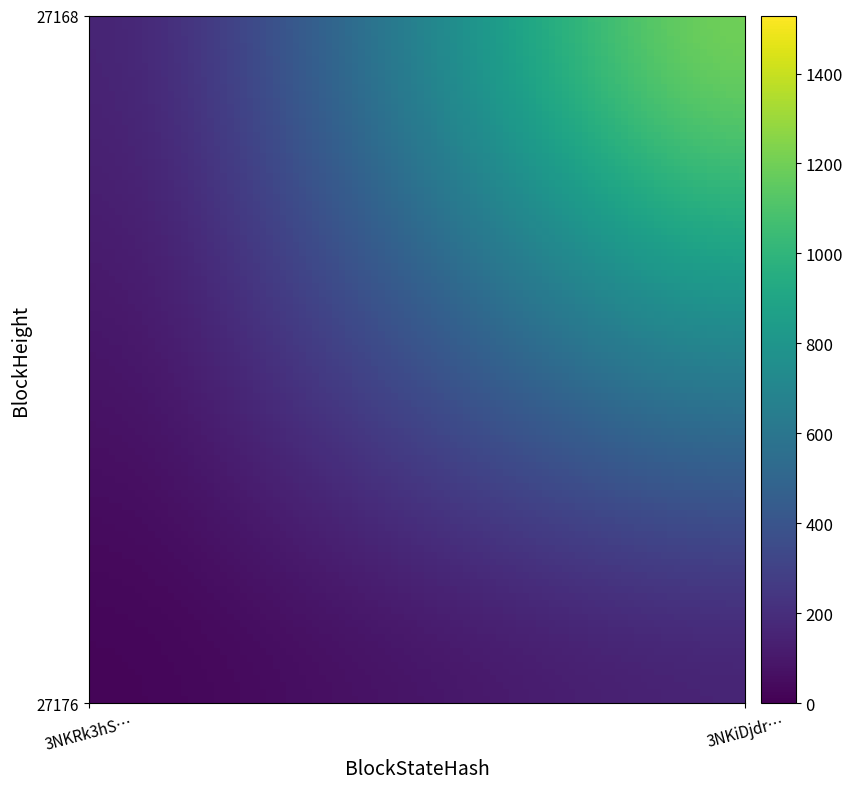

Rank the series by their maximum value, from lowest to highest.

27176, 27168